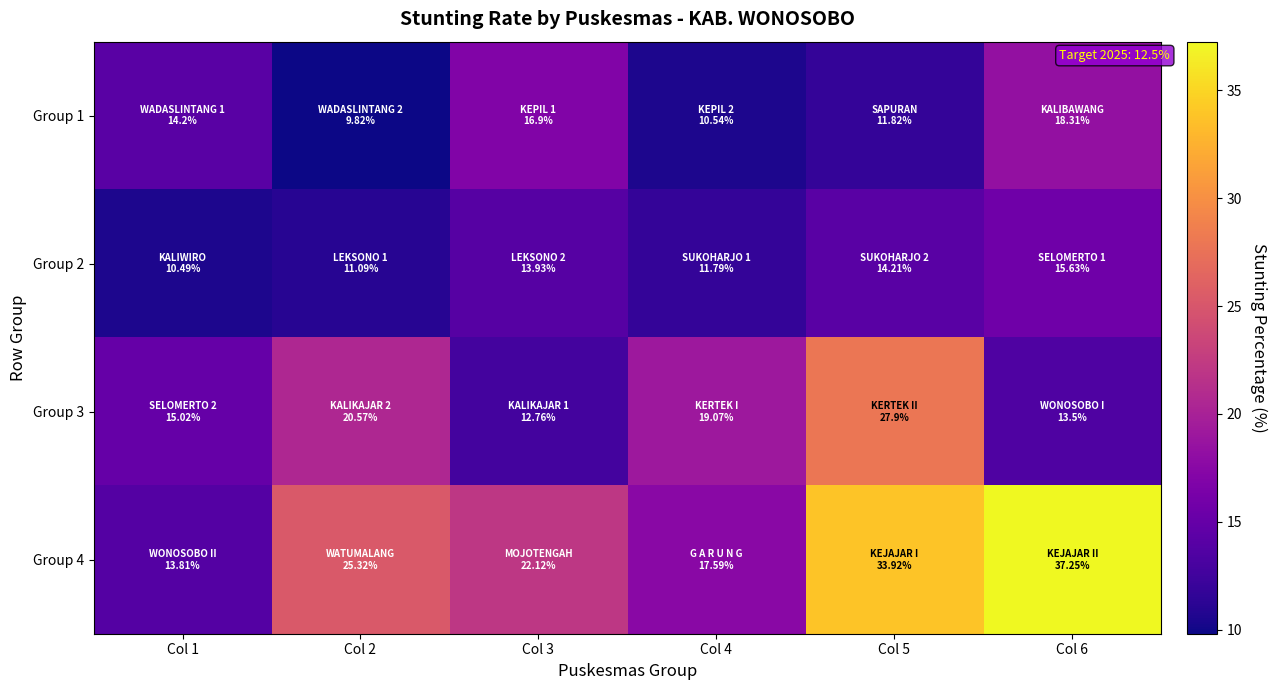

Between Col 1 and Col 4, which series saw the biggest shift?

Group 3